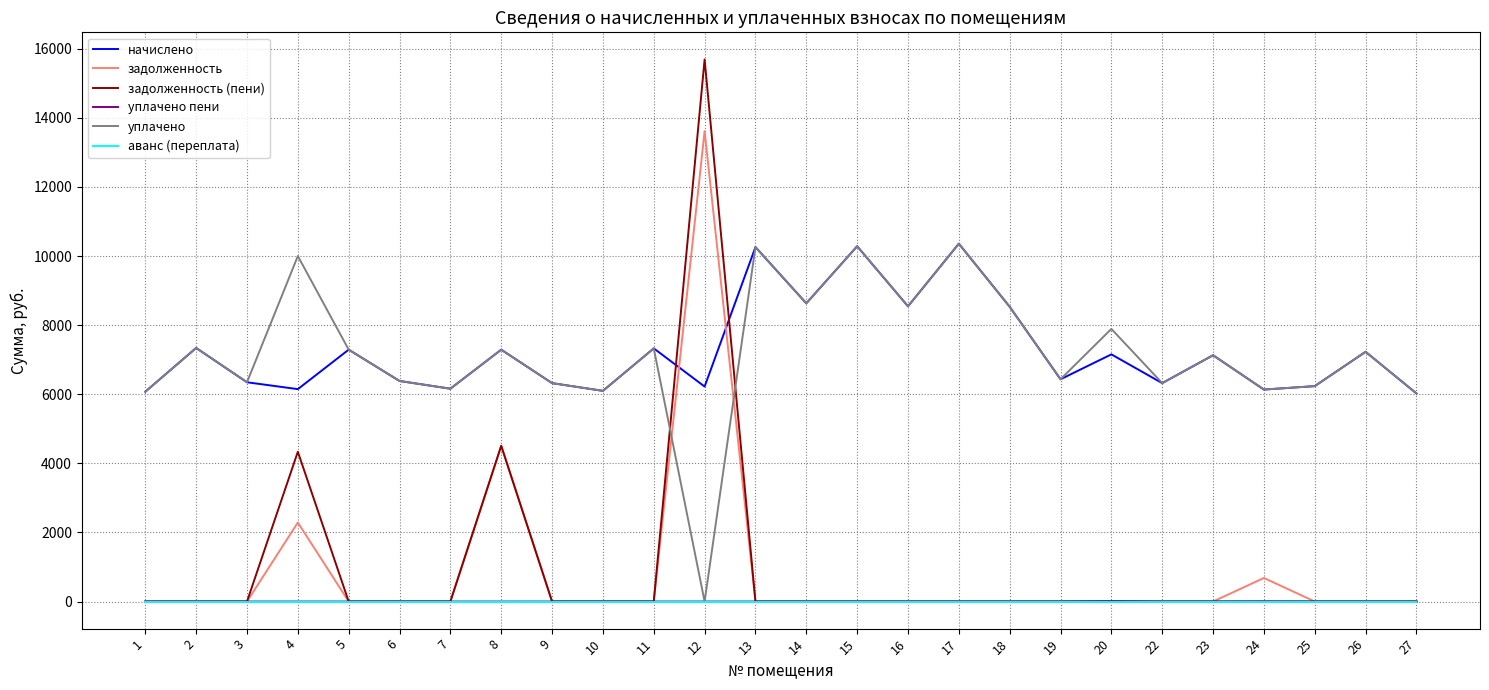

At which category is the sum across all series the highest?

12